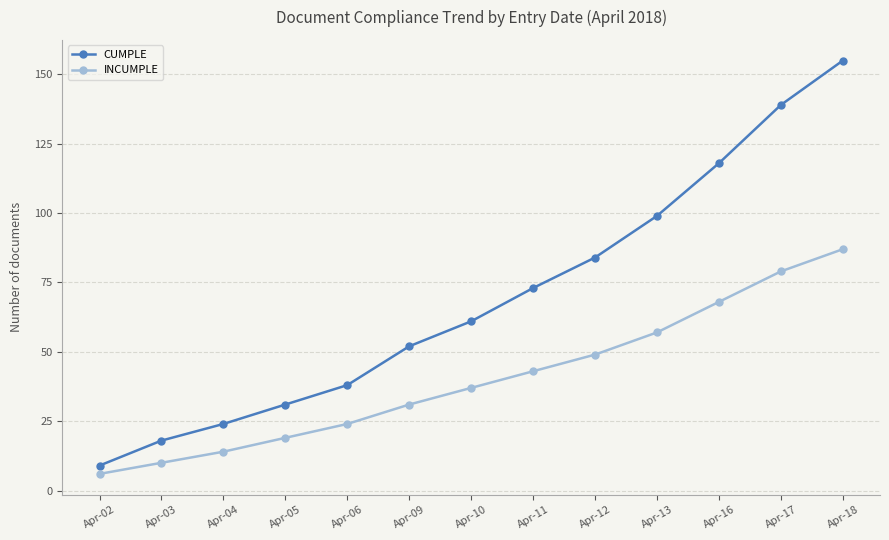

At how many categories does at least one series exceed 123?

2